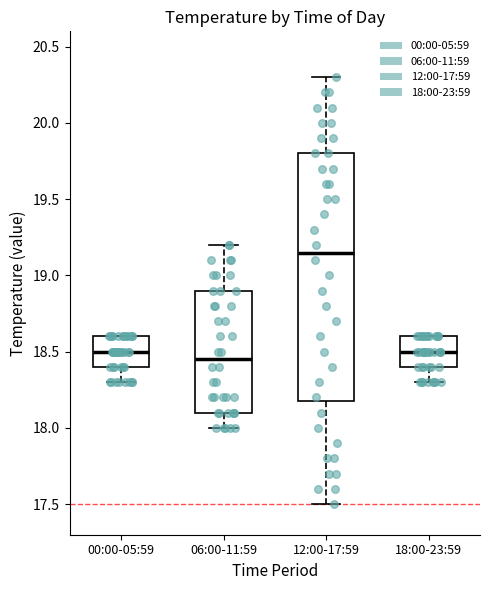

Reading left to right, transcribe this box plot: for each box, give where its median line is, the range the box spans, and where its two whiskers end, as read against the y-axis. The values are not printed on the chart, so give them approximately, as read against the axis.

00:00-05:59: median 18.50, box 18.40 to 18.60, whiskers 18.30 to 18.60
06:00-11:59: median 18.45, box 18.10 to 18.90, whiskers 18.00 to 19.20
12:00-17:59: median 19.15, box 18.20 to 19.80, whiskers 17.50 to 20.30
18:00-23:59: median 18.50, box 18.40 to 18.60, whiskers 18.30 to 18.60